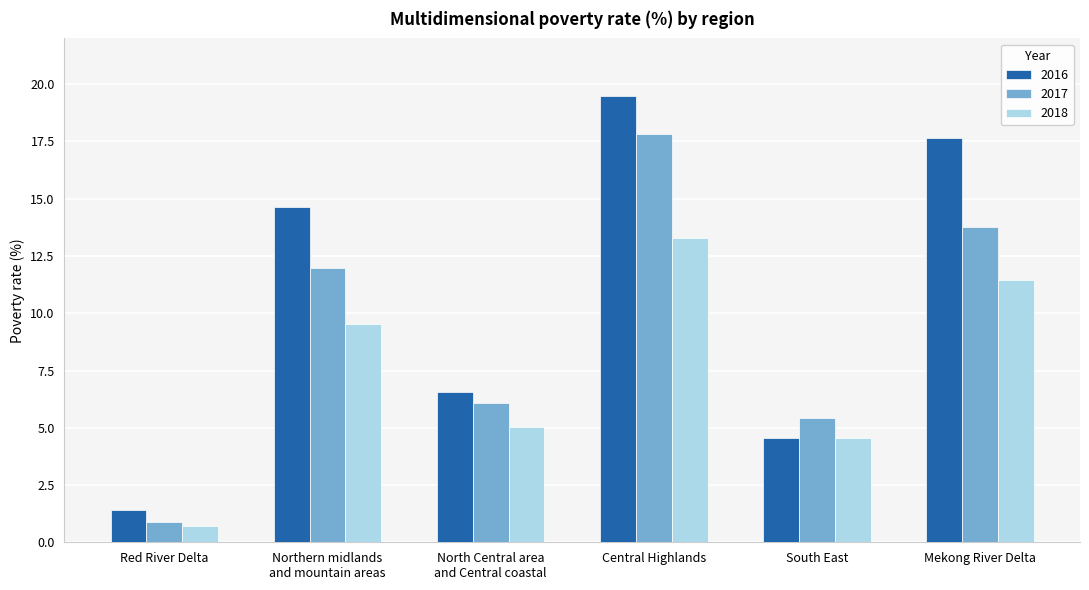

Which series changed the most between North Central area
and Central coastal and Mekong River Delta?

2016